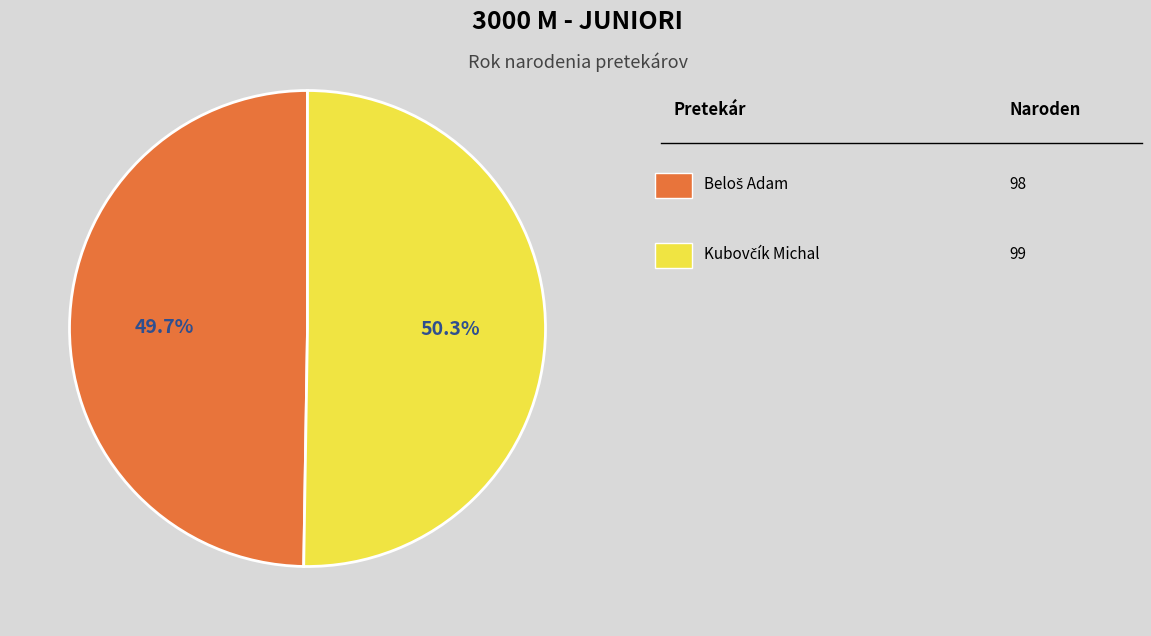

Is there any slice that represents more than half of the pie?

Yes